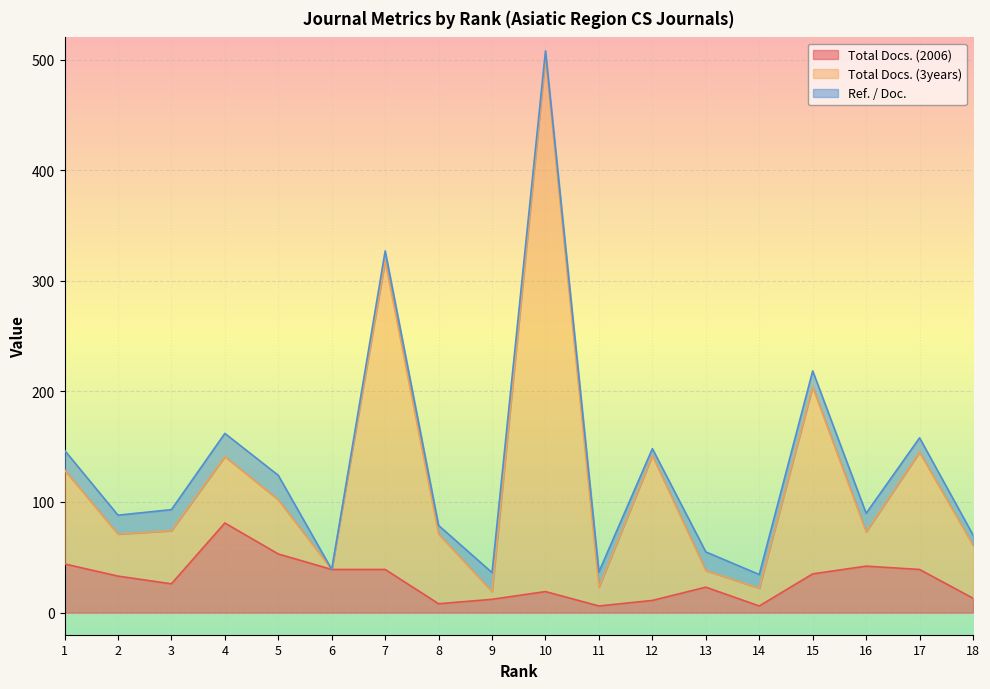

How many values in the Total Docs. (3years) series are below 74?

9